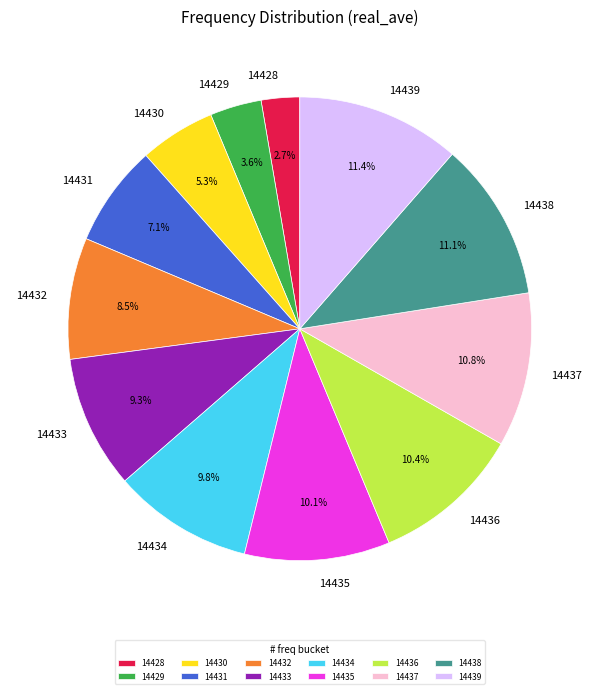

Is the sum of 14429 and 14431 greater than half?

No